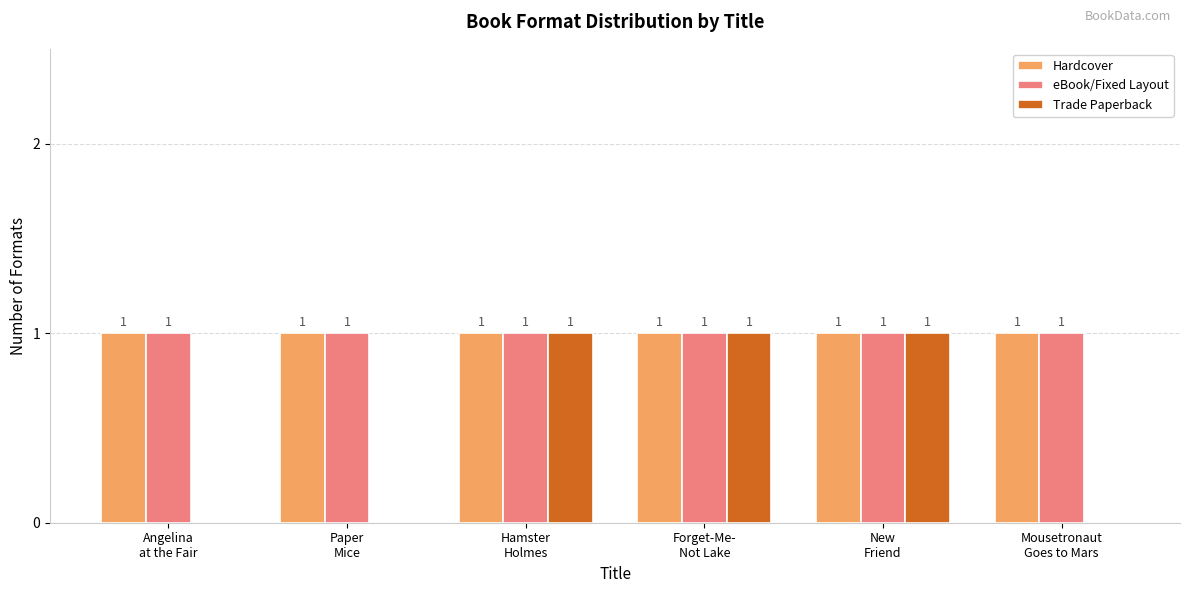

How many positive values does the Trade Paperback series have?

3